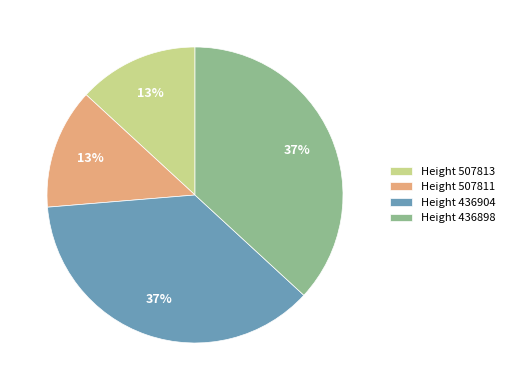

Is it true that Height 507813 is 13% of the pie?

True